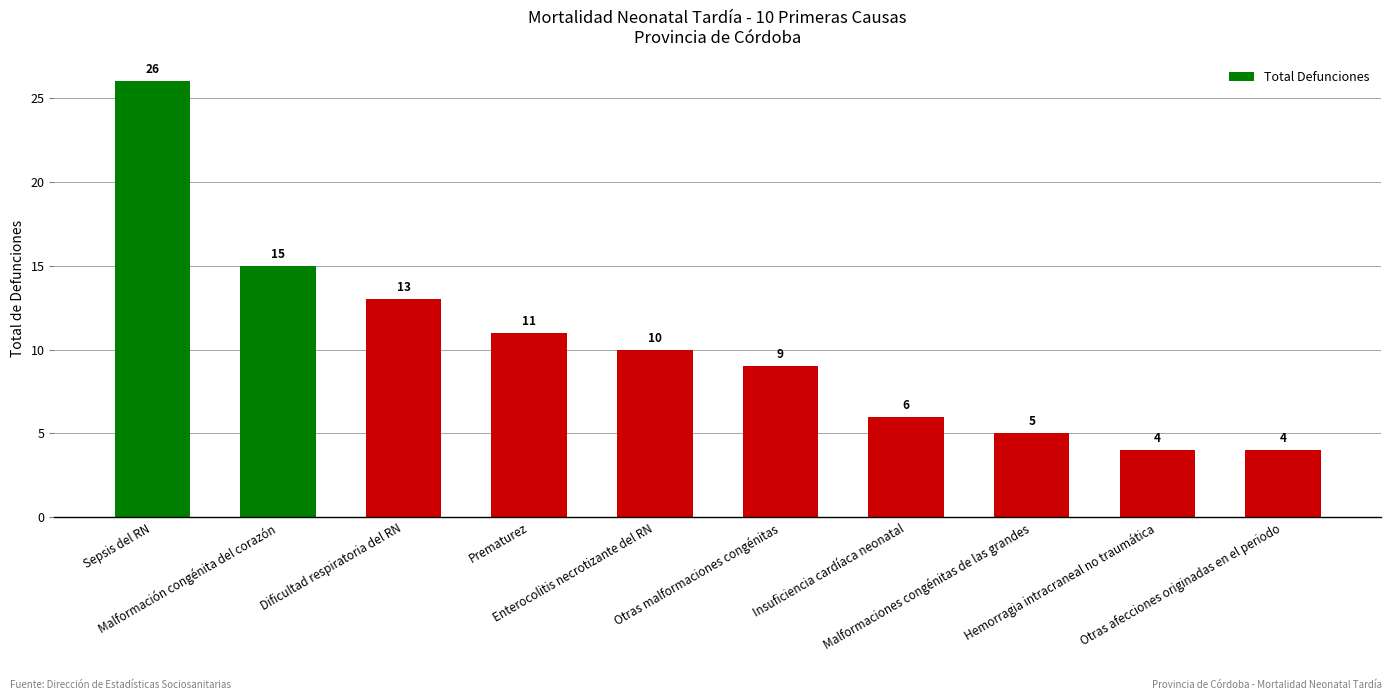

Which has a higher value, Dificultad respiratoria del RN or Malformaciones congénitas de las grandes?

Dificultad respiratoria del RN